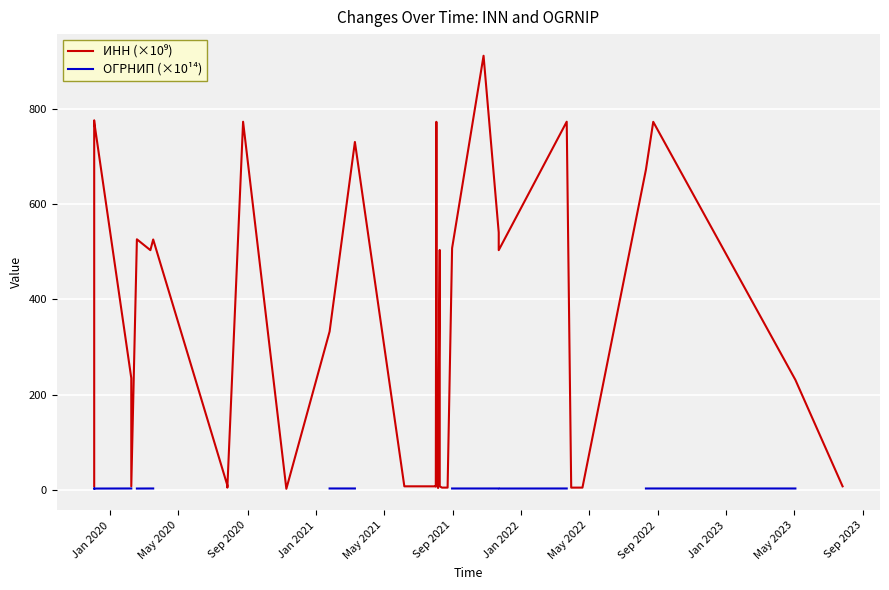

How many series are shown in this chart?

2